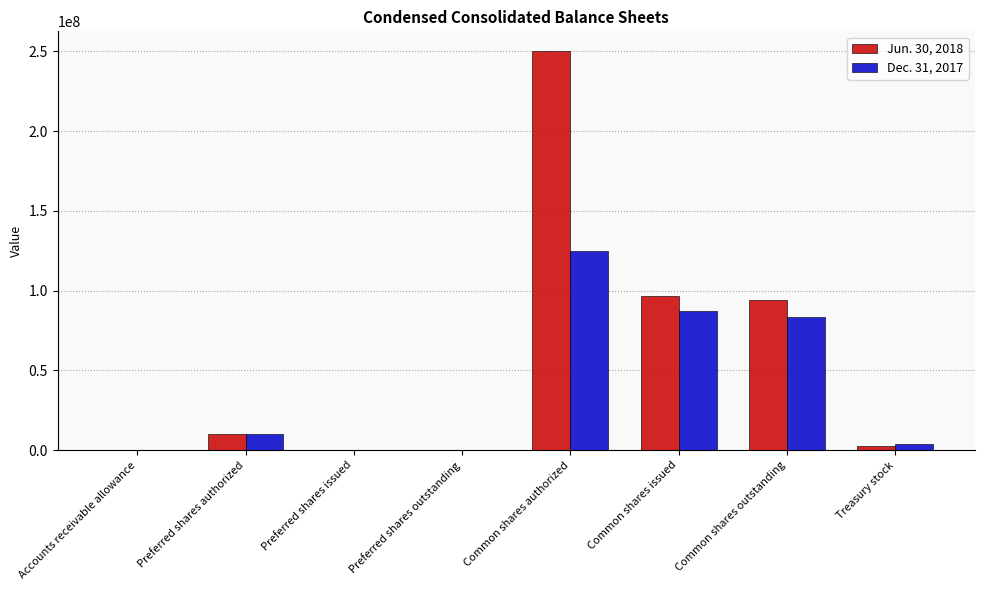

True or false: Jun. 30, 2018 has a value of 152766801 at Preferred shares outstanding.

False